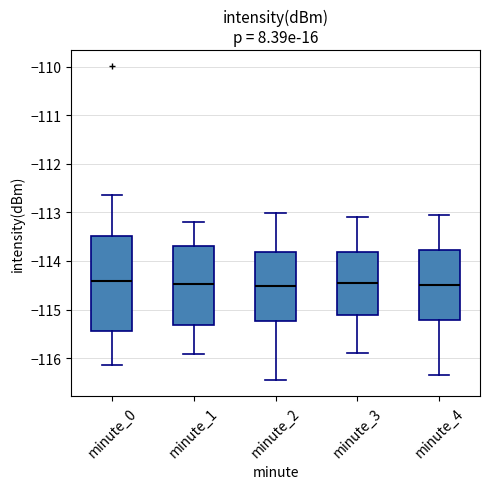

Comparing the boxes themselves (not the whiskers), which one is the tallest?

minute_0